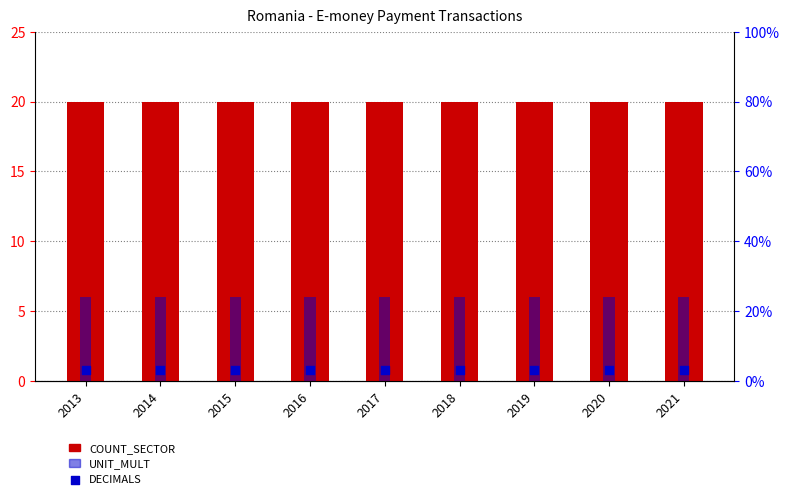

Which series has the largest total across all categories?

COUNT_SECTOR